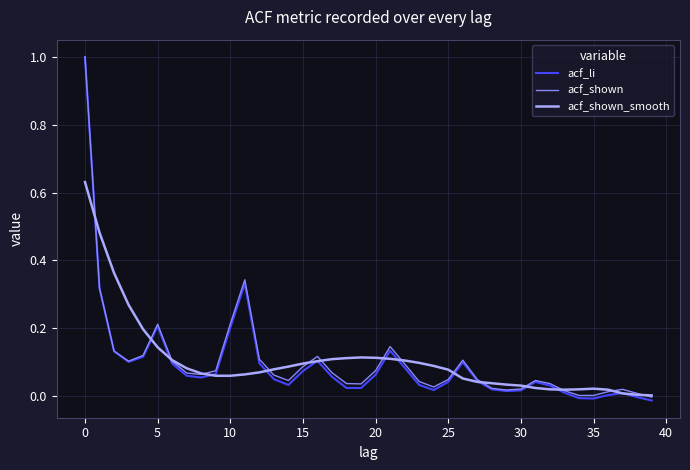

What is the highest value of the acf_shown series?

1.0